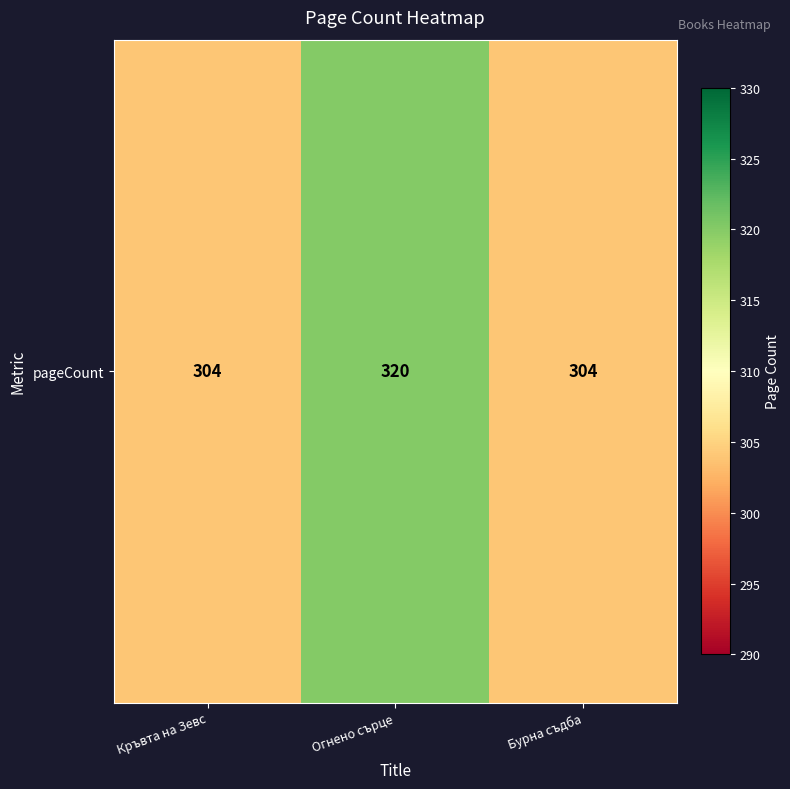

What is the difference between the maximum and minimum values?

16